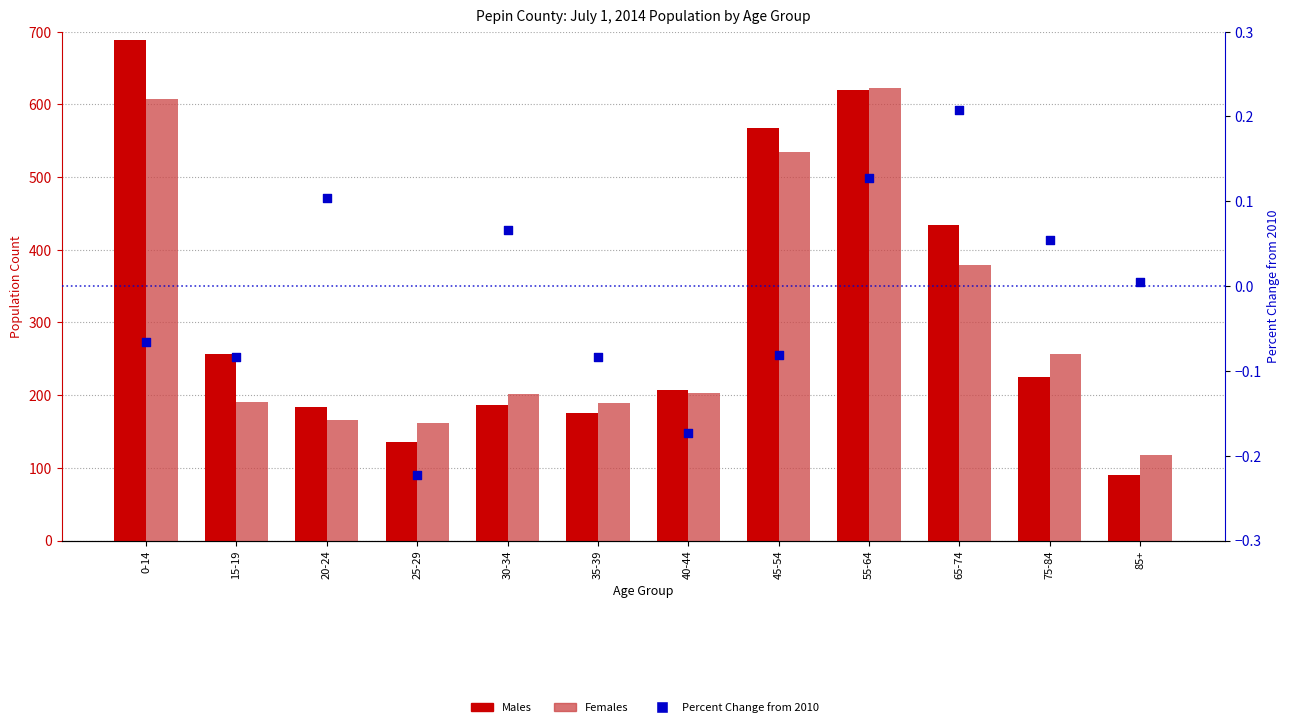

Which series contains the highest Y value?

Males